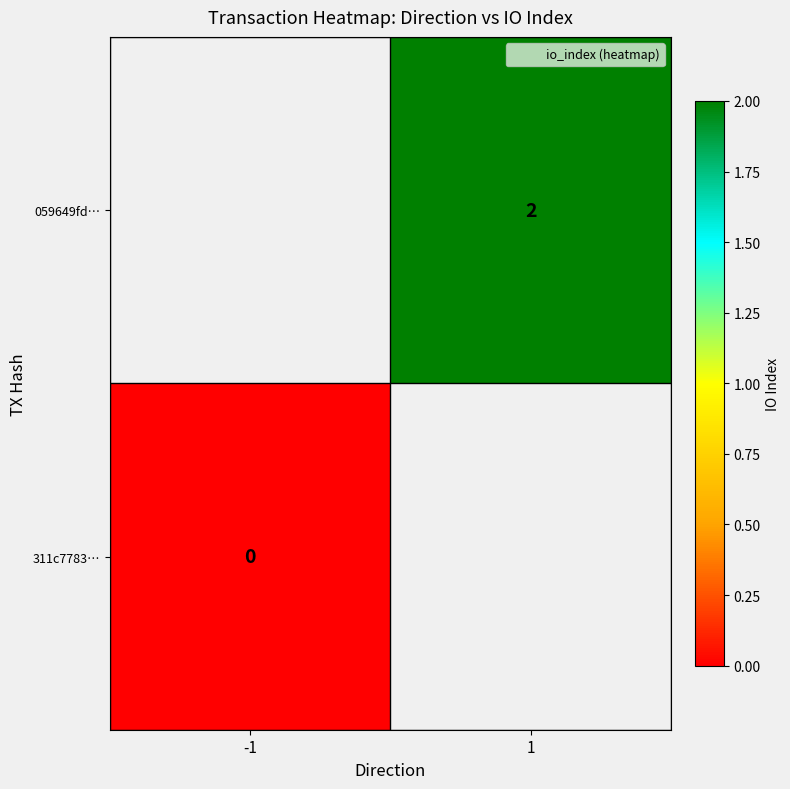

Is the value of 059649fd… at 1 greater than the value of 311c7783… at -1?

Yes